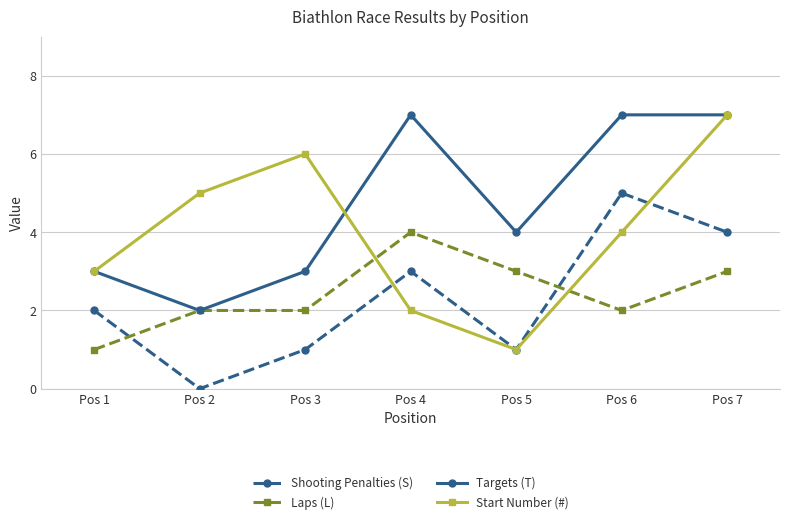

How many interior local valleys does the Start Number (#) series have?

1